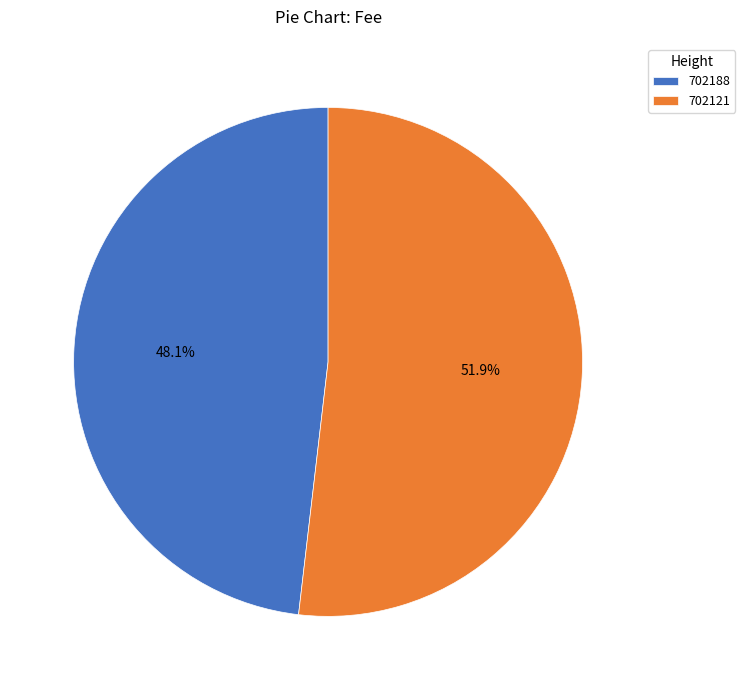

Which slice is the smallest?

702188